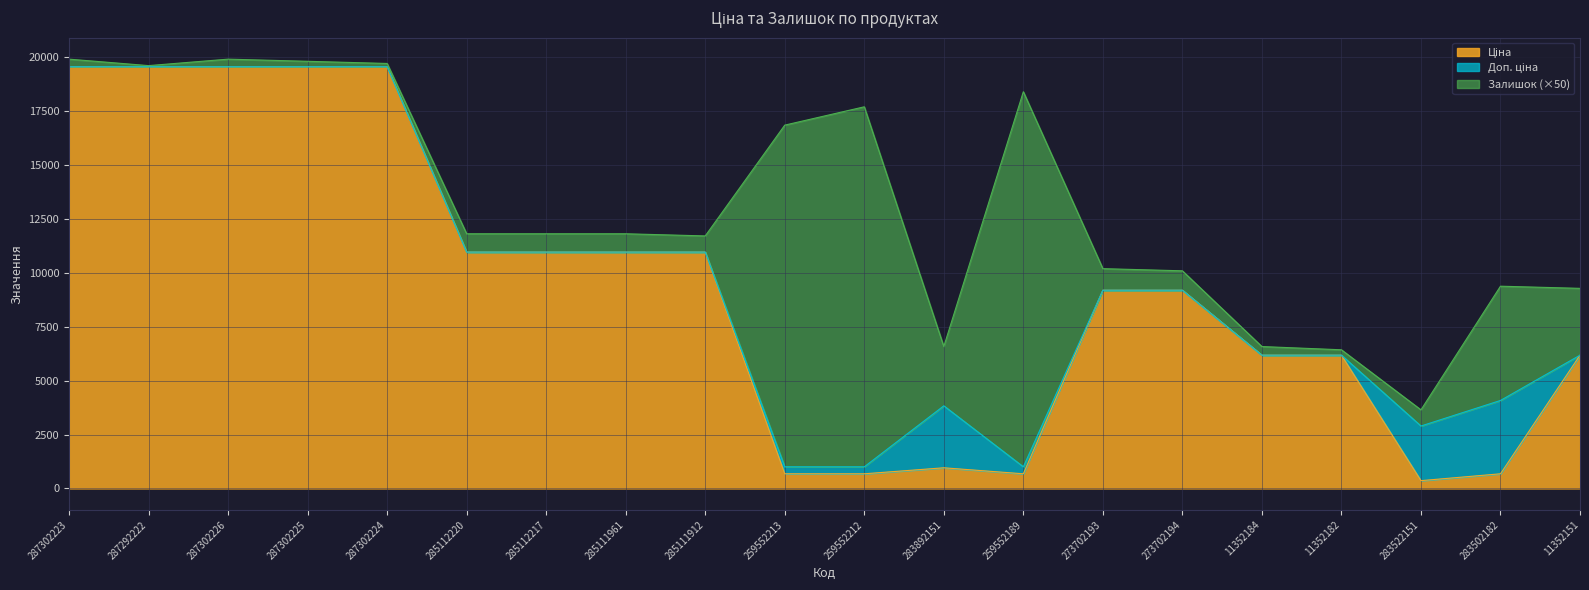

How many data points in Ціна are less than 9196?

9